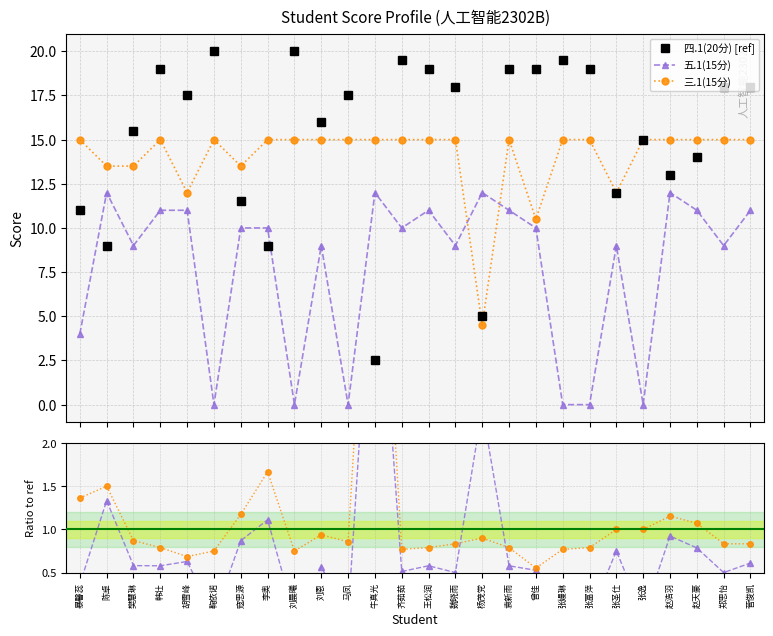

In 四.1(20分) [ref], how many points are higher than both neighbors (excluding endpoints)?

7